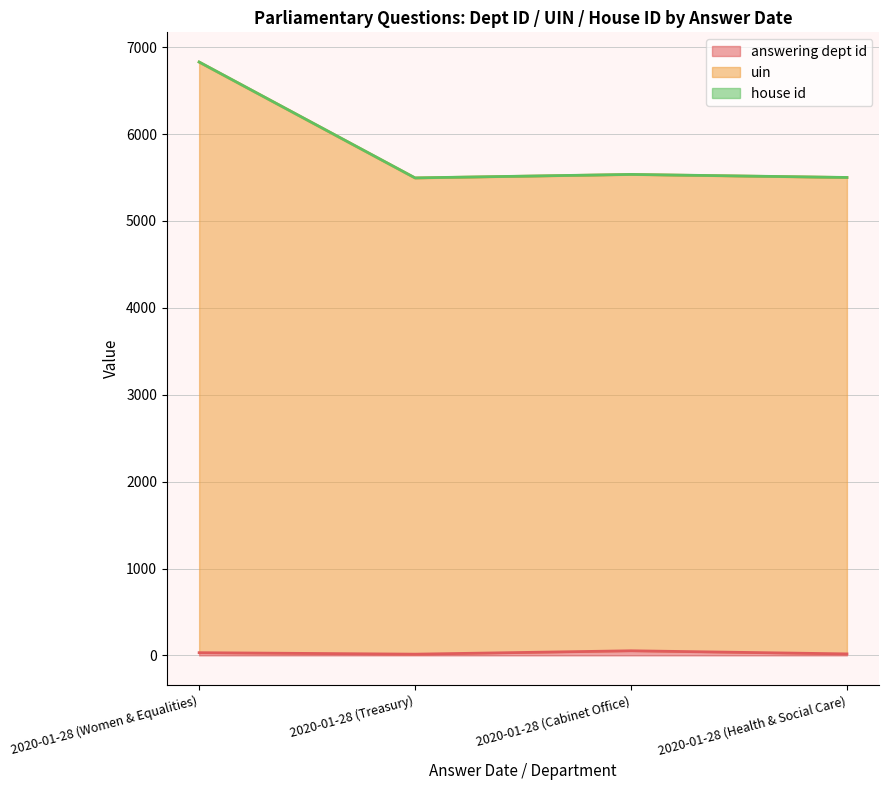

At which label does answering dept id reach its peak?

2020-01-28 (Cabinet Office)